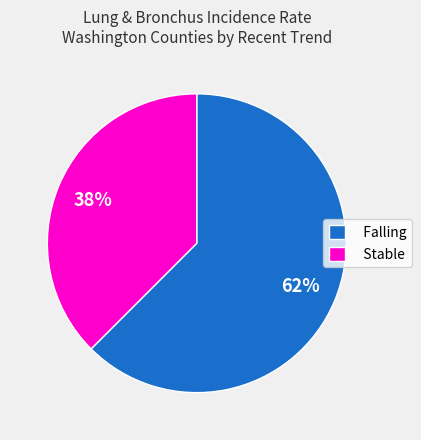

Between Falling and Stable, which is larger?

Falling